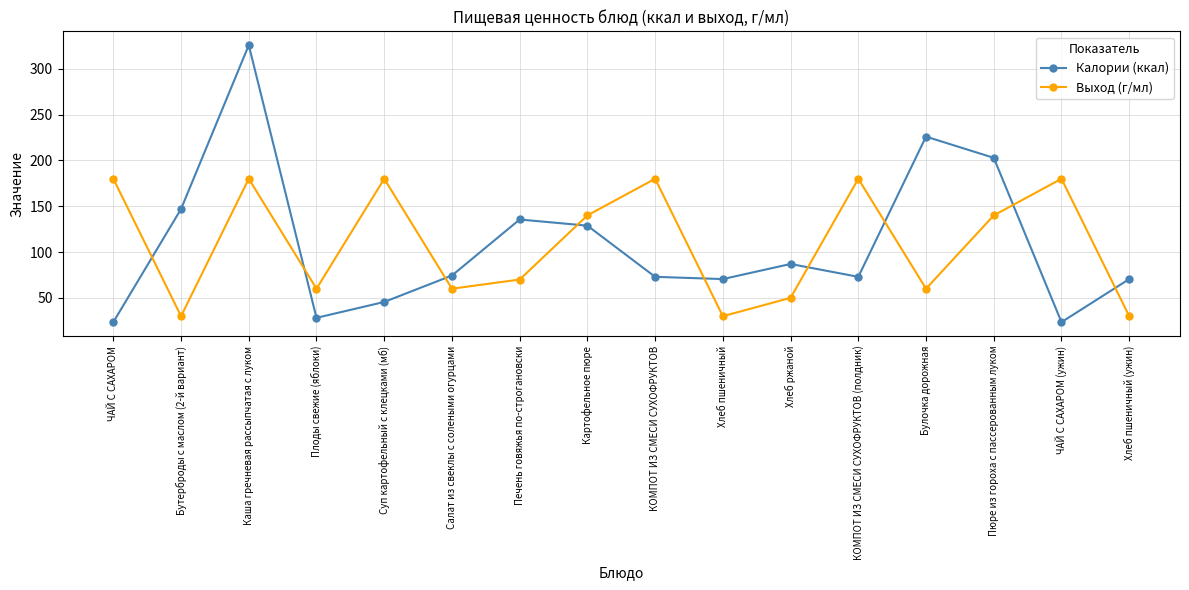

At Салат из свеклы с солеными огурцами, list the series in order from smallest to largest.

Выход (г/мл), Калории (ккал)